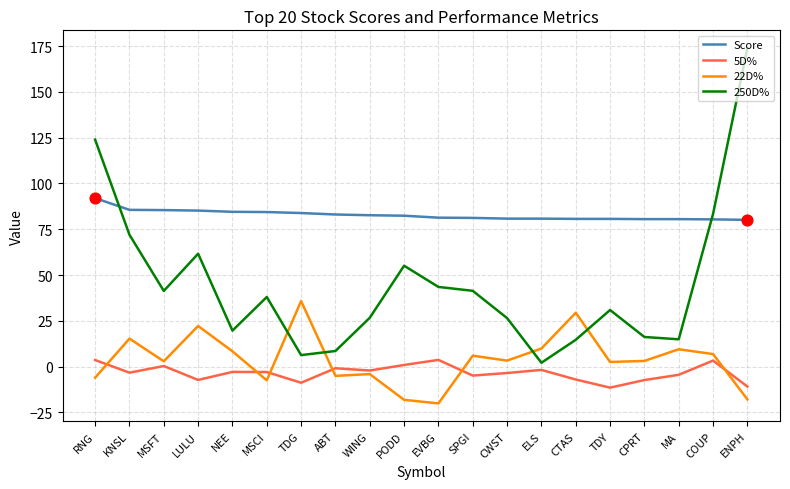

Which series has the widest spread of values?

250D%